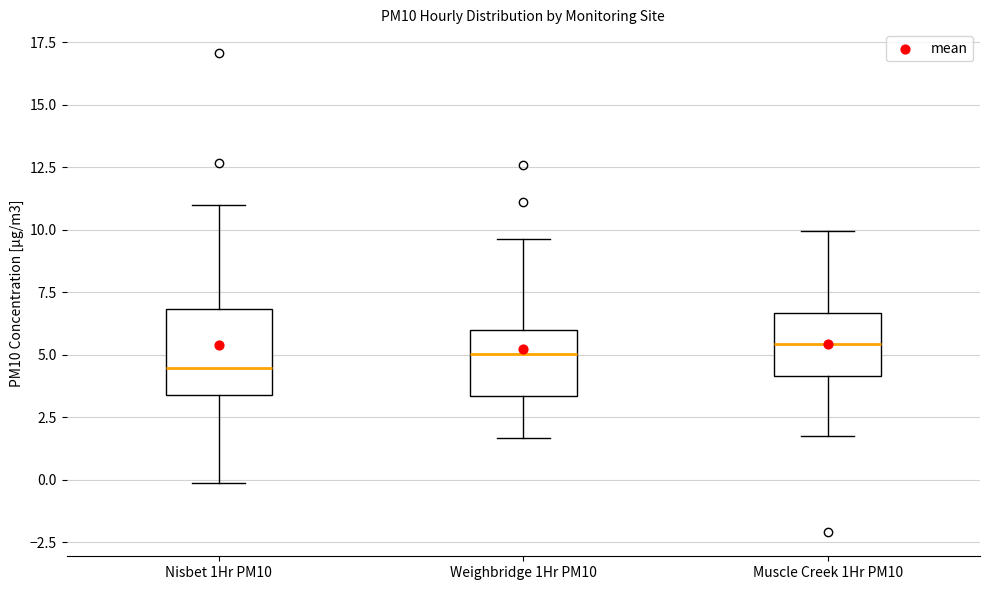

Where is the lower edge of the box for Nisbet 1Hr PM10 on the y-axis? The values are not printed on the chart, so give them approximately, as read against the axis.

3.5